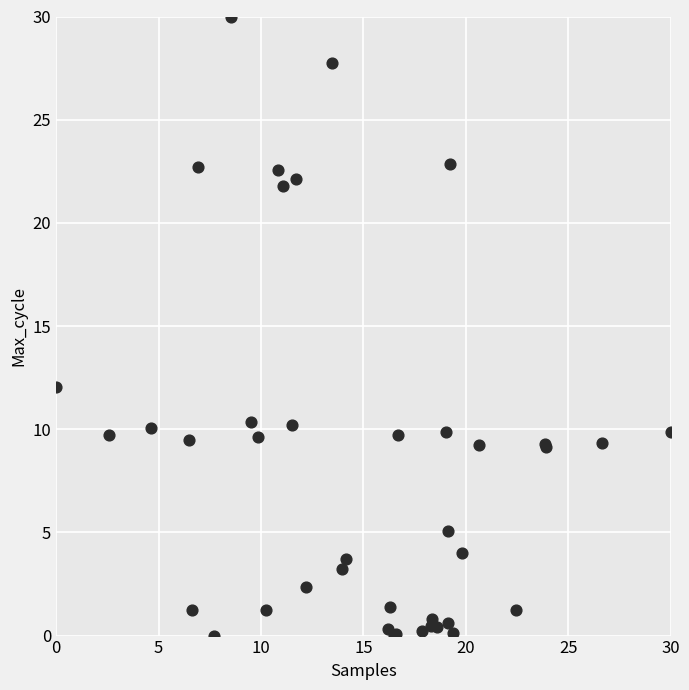

What Y value in the scatter plot is closest to 15?

12.0